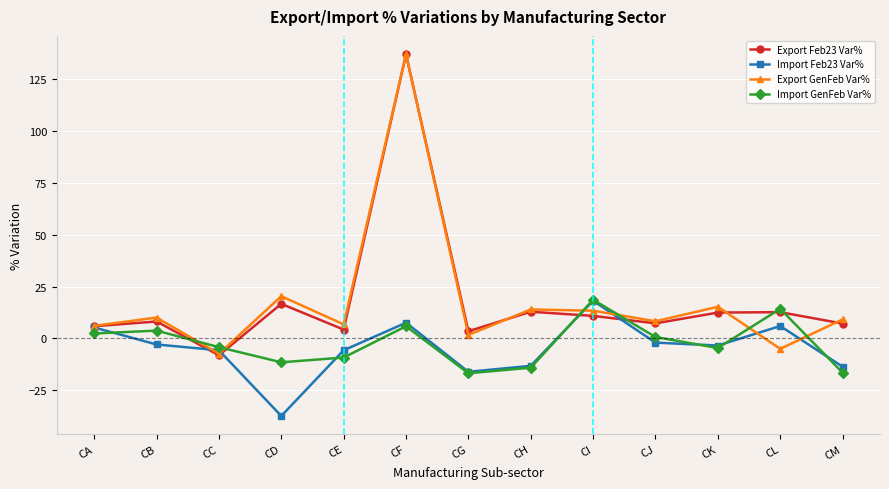

At which category is the sum across all series the highest?

CF